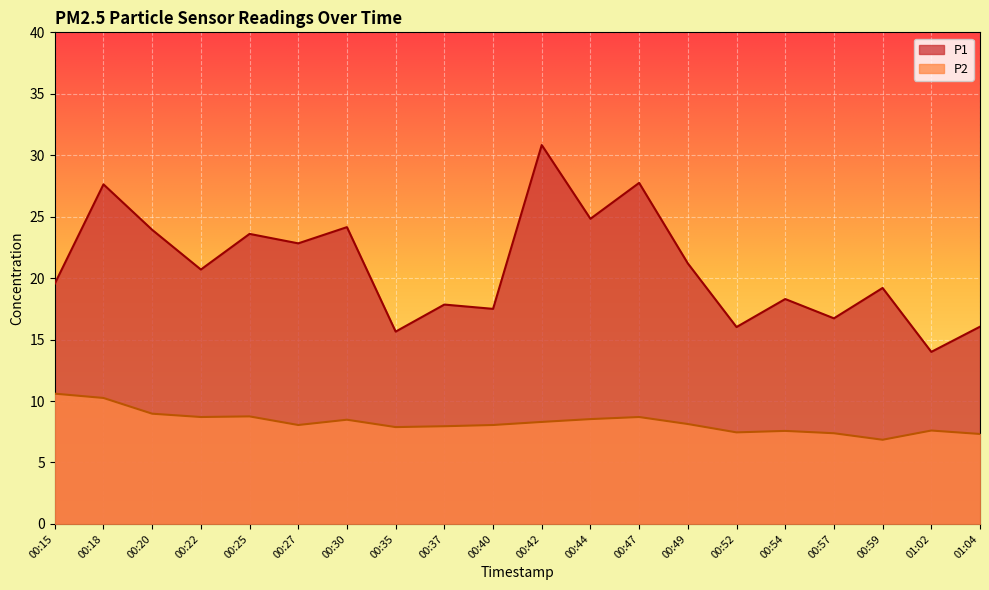

True or false: P2 and P1 intersect in this chart.

False